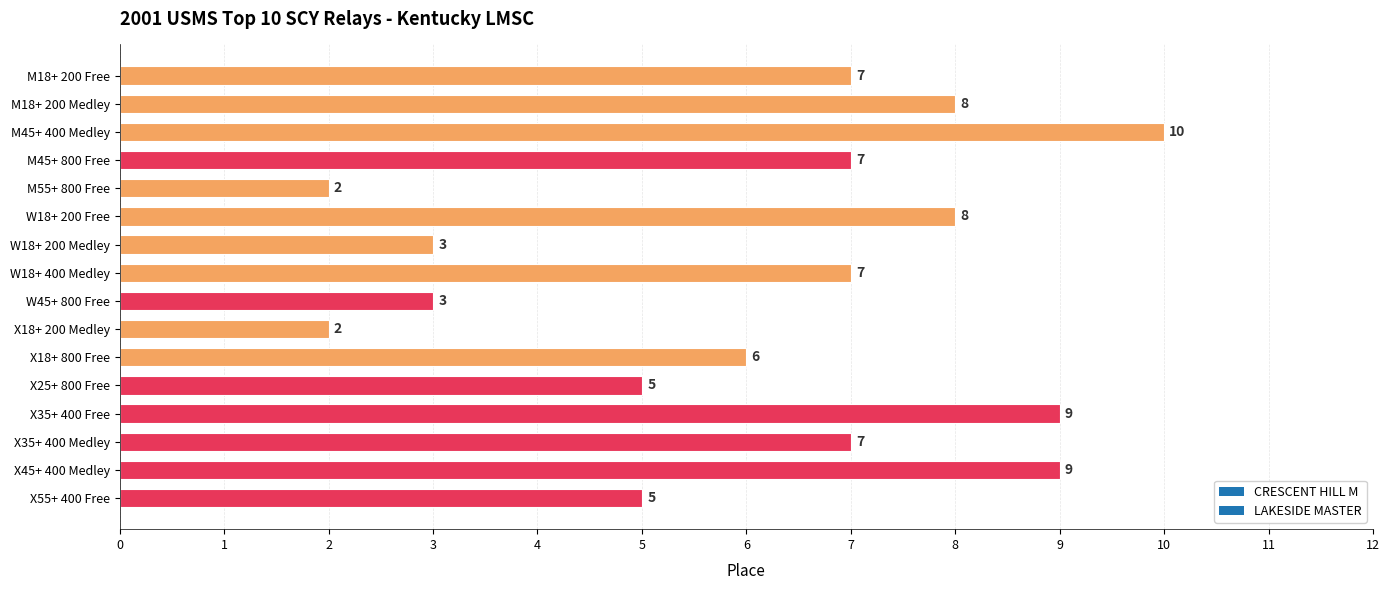

How many values are between 5 and 8?

9